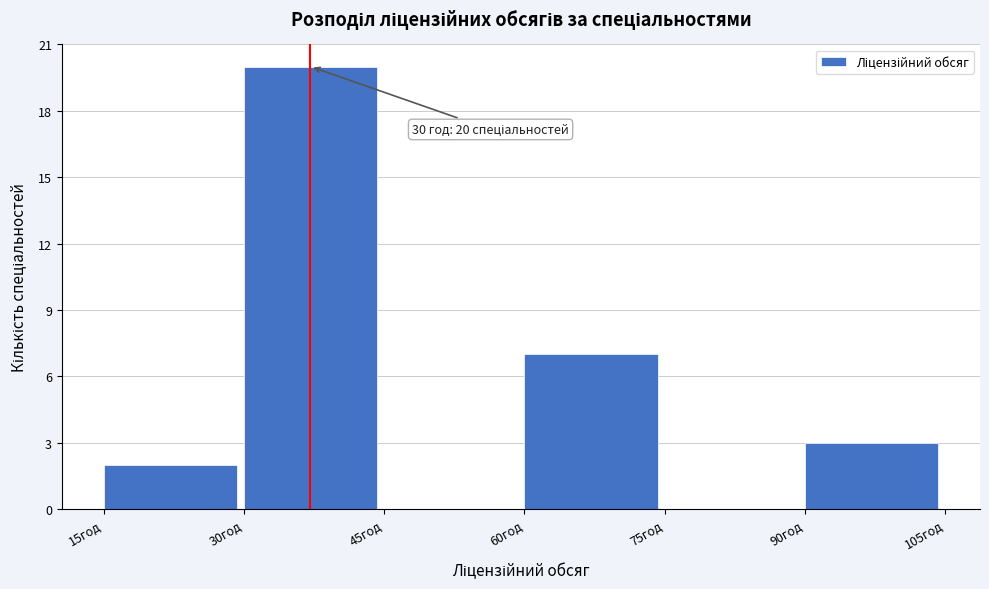

Reading left to right, transcribe all the data shown in this chart.

15год=2	30год=20	45год=0	60год=7	75год=0	90год=3